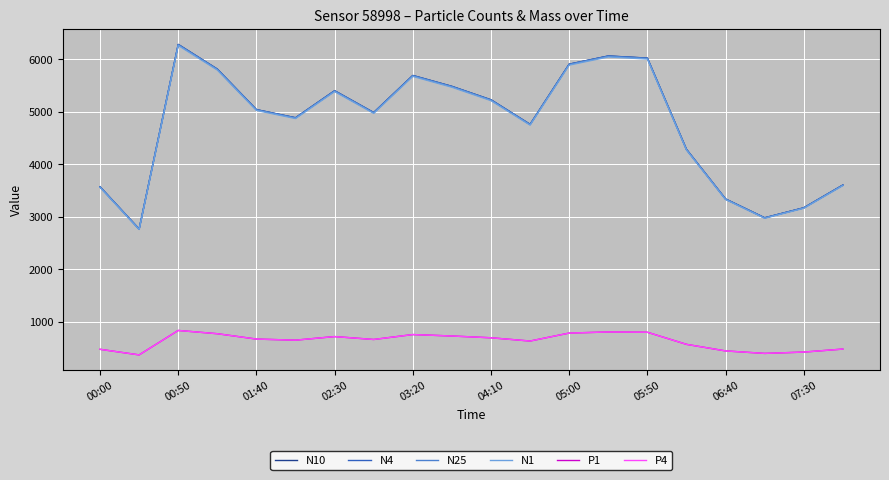

How many values in the P4 series exceed 667?

10